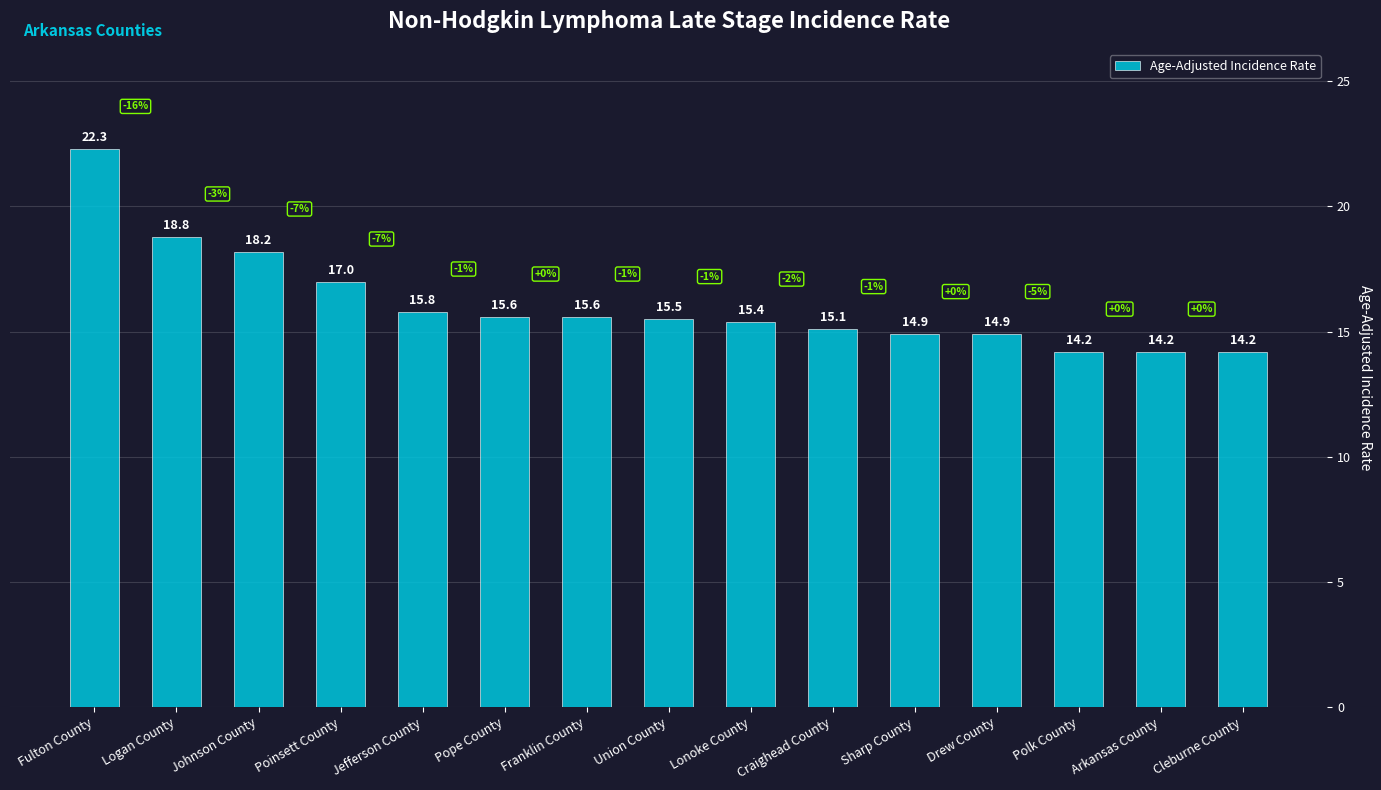

What position from the right is Poinsett County?

12